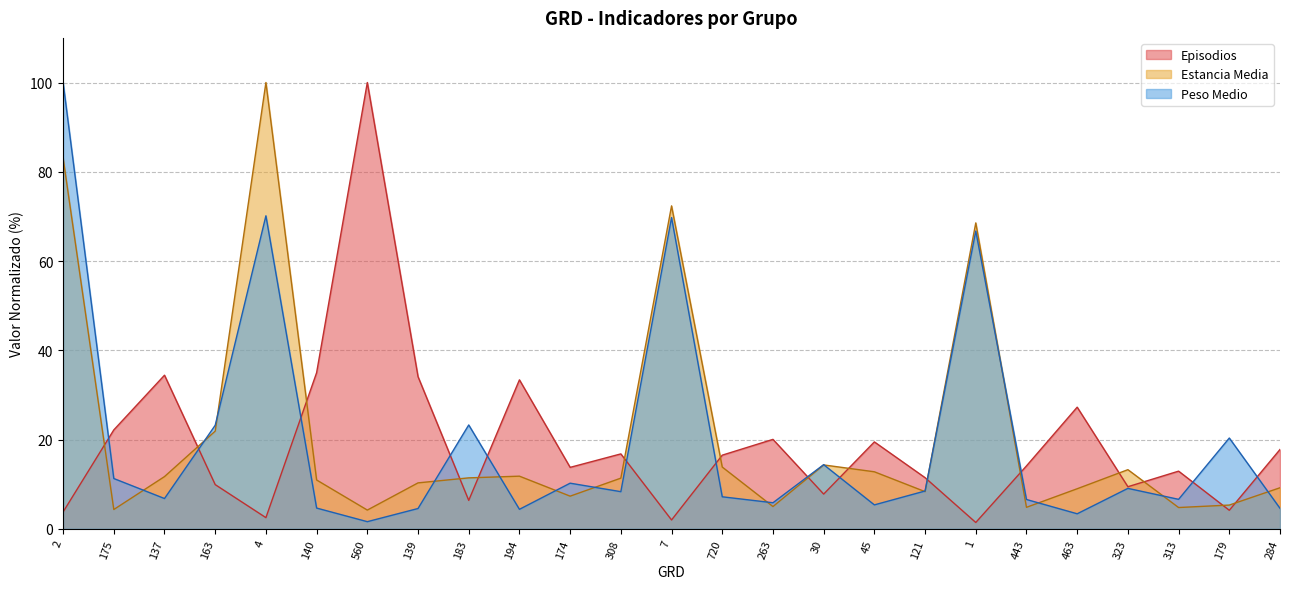

How many values in the Peso Medio series are below 8?

12